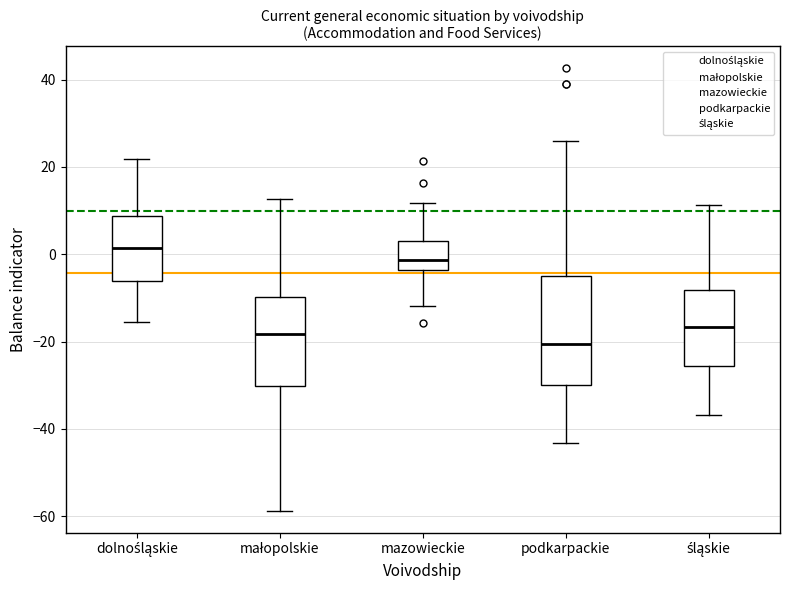

Where is the lower edge of the box for śląskie on the y-axis? The values are not printed on the chart, so give them approximately, as read against the axis.

-26